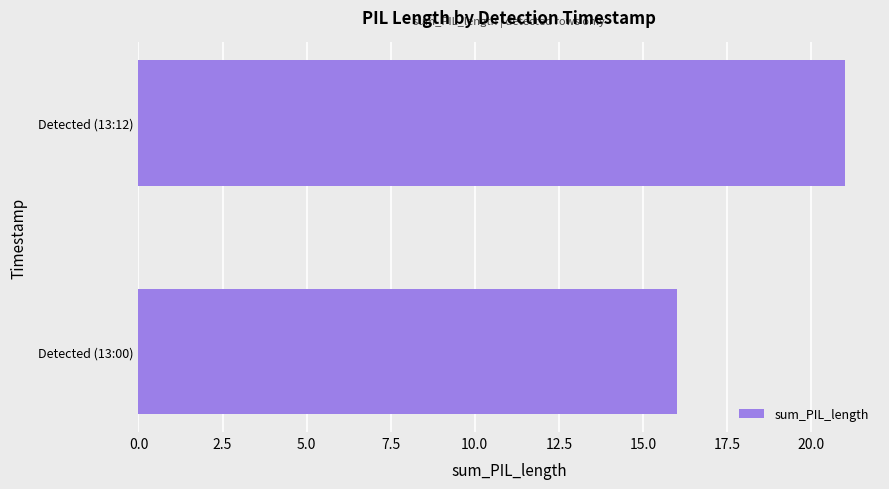

Are the bars horizontal?

Yes